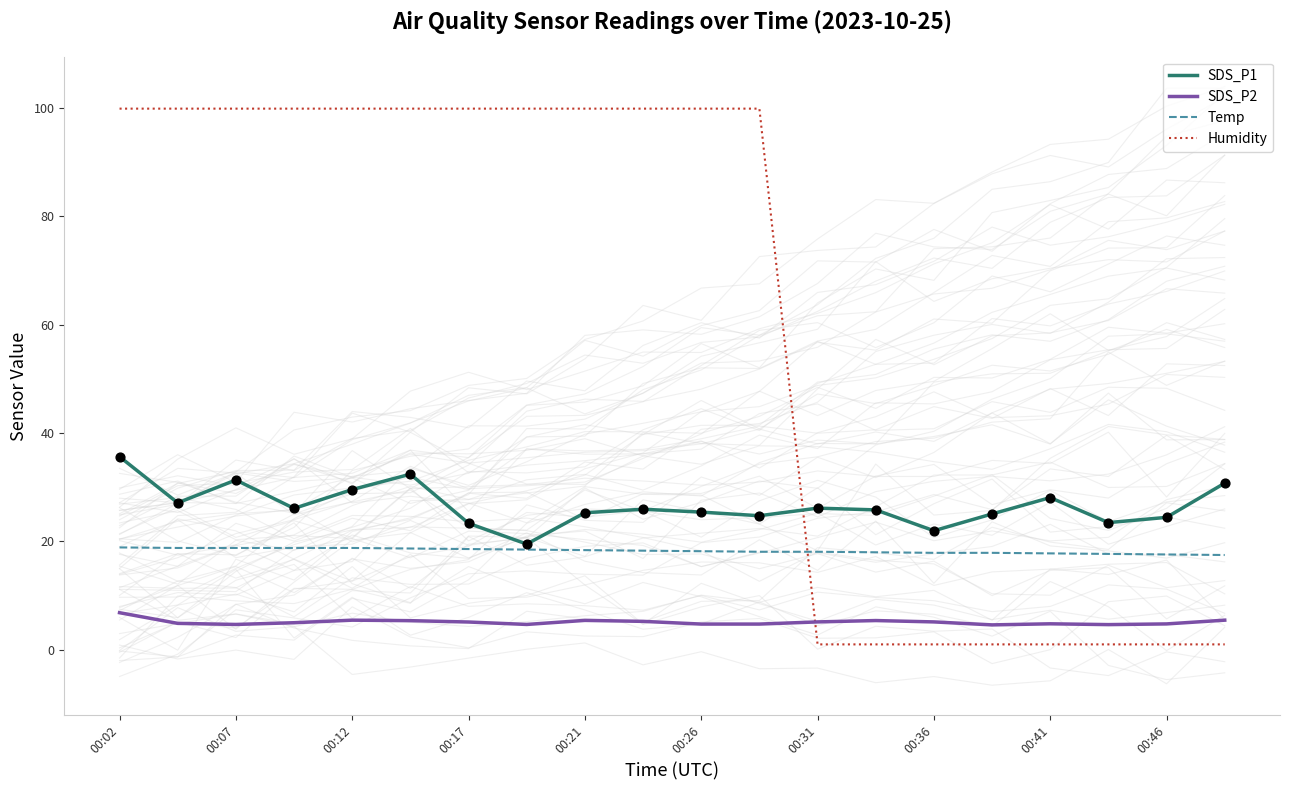

True or false: Temp has a value of 18.1 at 00:31.

True